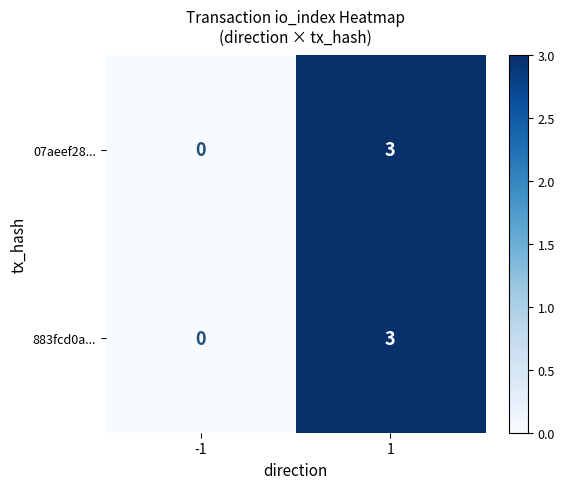

What is the difference between the maximum and minimum values in the 07aeef28... series?

3